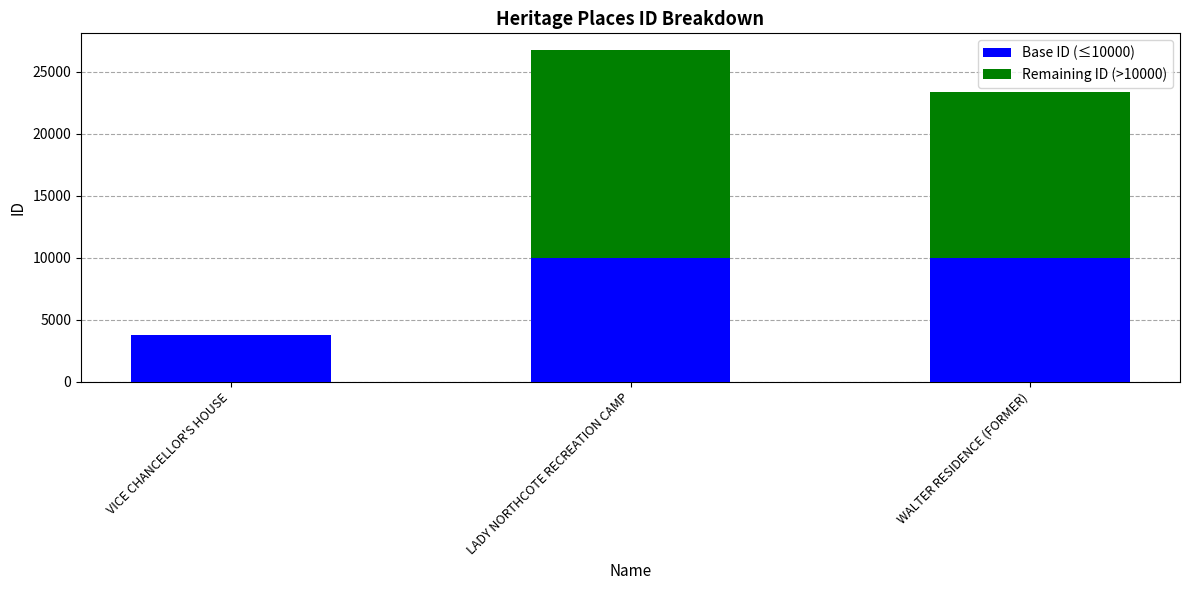

The Base ID (≤10000) series shows 3801 at VICE CHANCELLOR'S HOUSE. True or false?

True